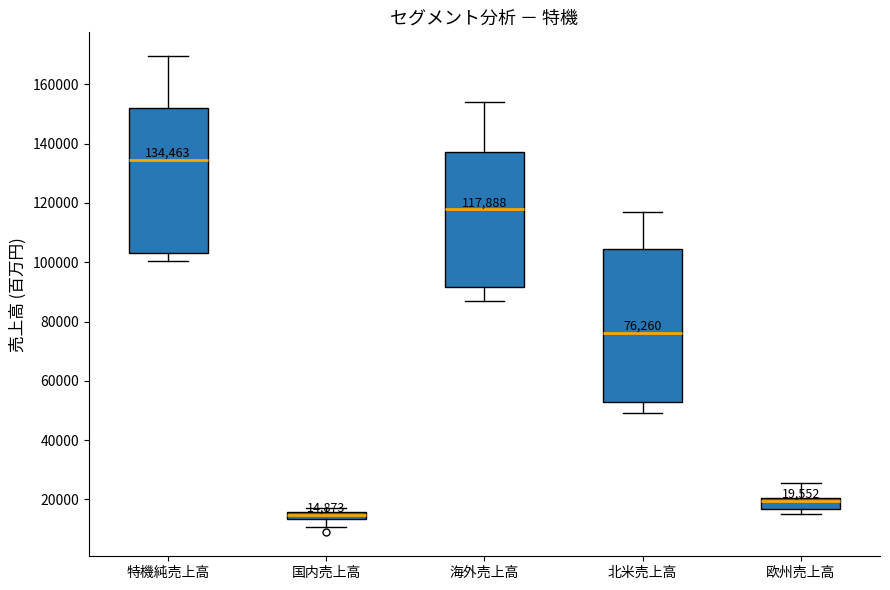

Which box has the highest median line?

特機純売上高